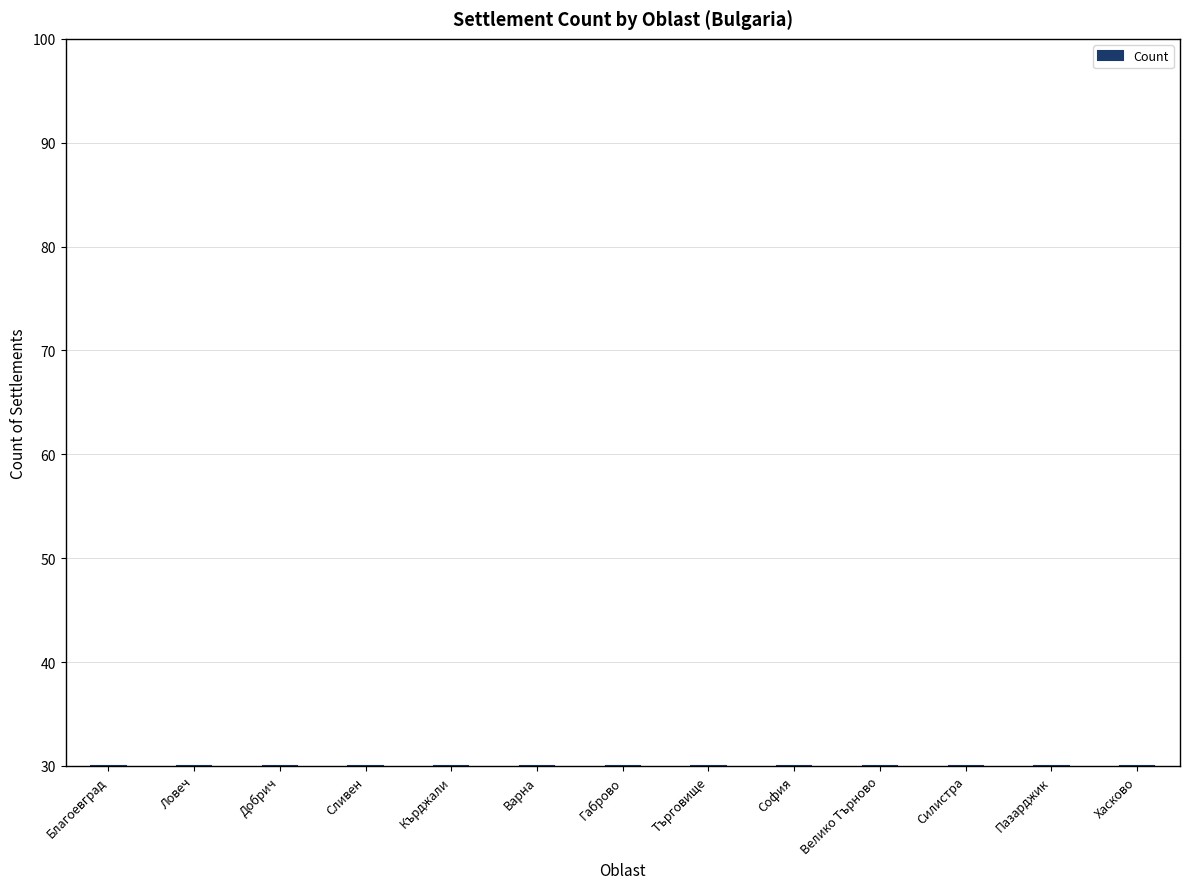

What is the approximate value at Добрич?

-23